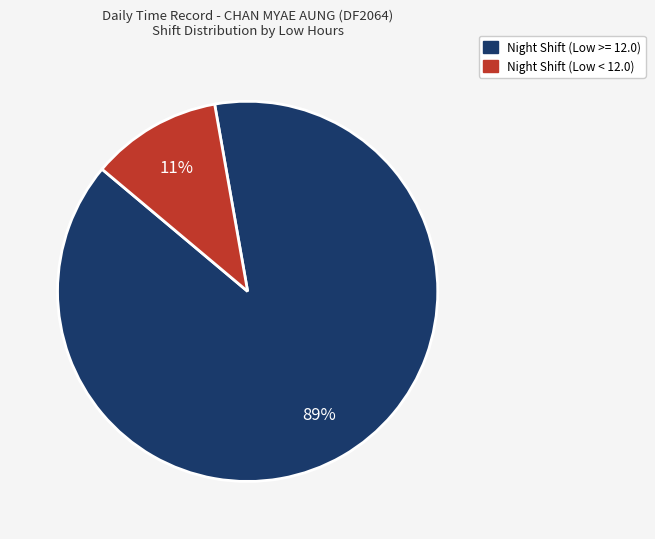

Is there a majority slice in this chart?

Yes